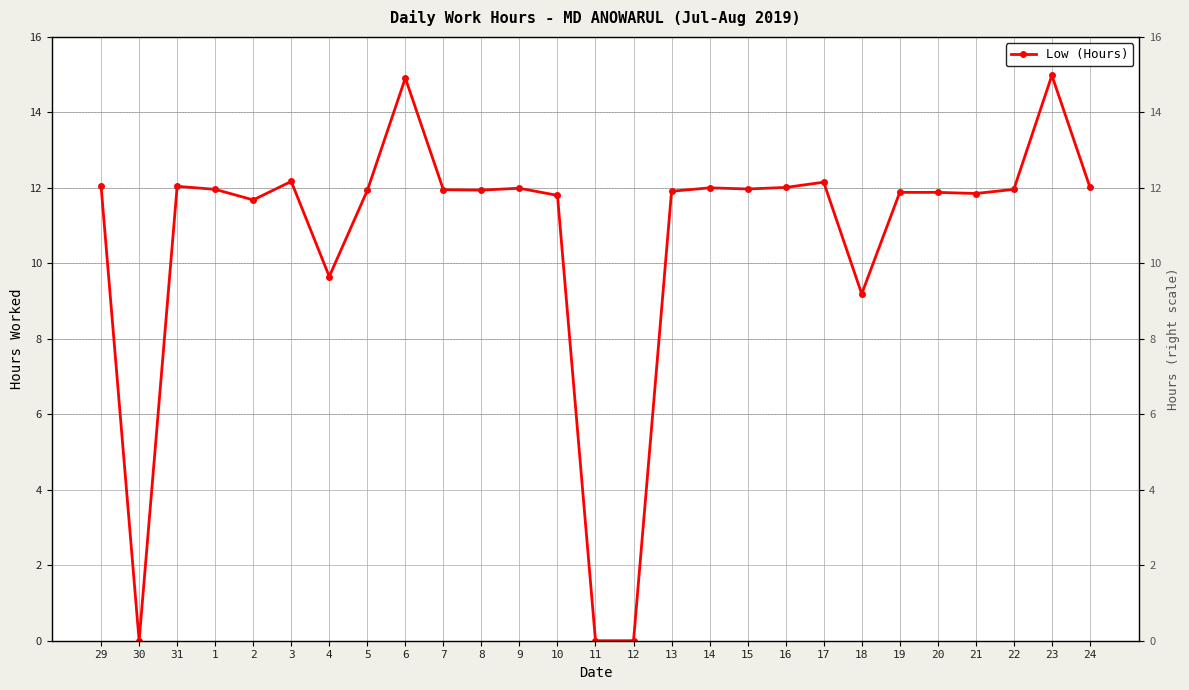

Is it true that the value at 16 is 20.1?

False